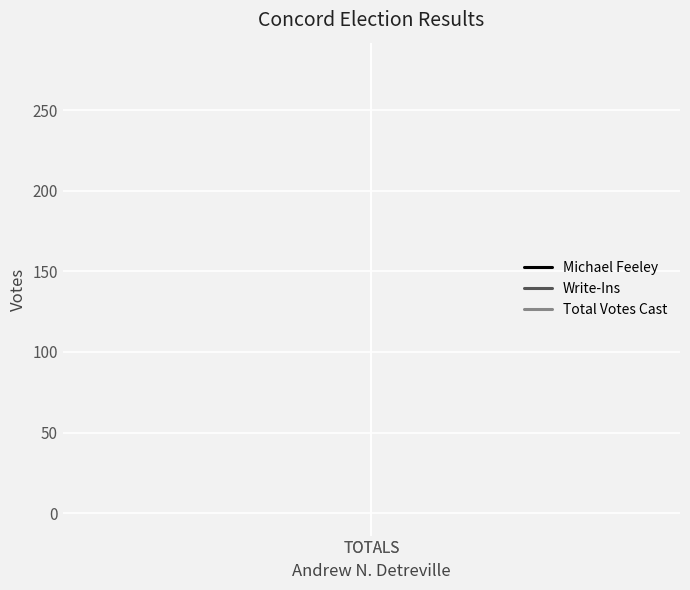

At TOTALS, list the series in order from largest to smallest.

Total Votes Cast, Write-Ins, Michael Feeley